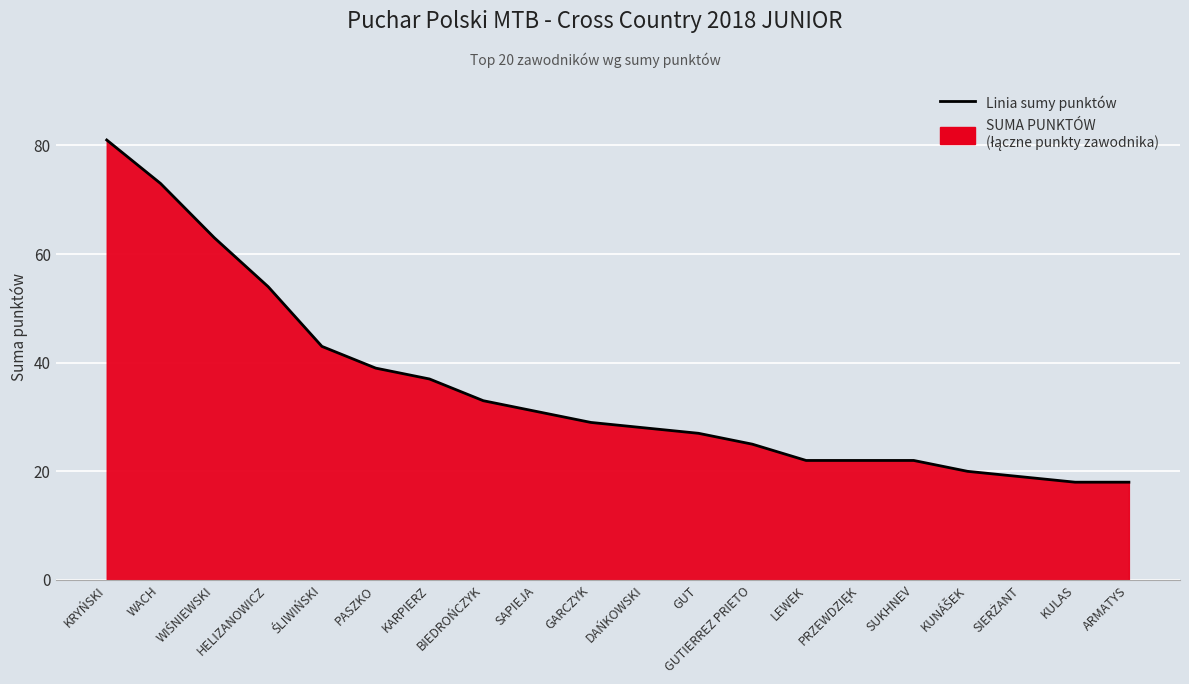

Rank the categories by value from highest to lowest.

KRYŃSKI, WACH, WIŚNIEWSKI, HELIZANOWICZ, ŚLIWIŃSKI, PASZKO, KARPIERZ, BIEDROŃCZYK, SAPIEJA, GARCZYK, DAŃKOWSKI, GUT, GUTIERREZ PRIETO, LEWEK, PRZEWDZIĘK, SUKHNEV, KUNÁŠEK, SIERŻANT, KULAS, ARMATYS